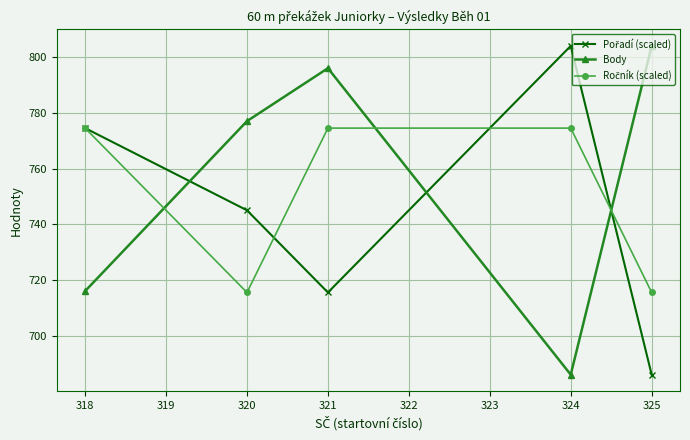

Where is the first local minimum for Body?

324